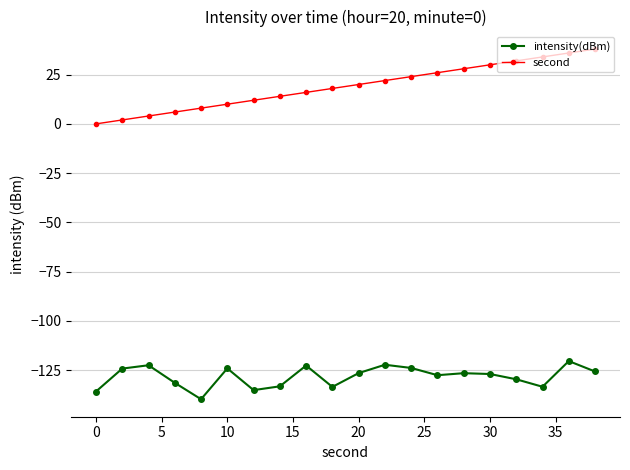

Which series has the widest spread of values?

second